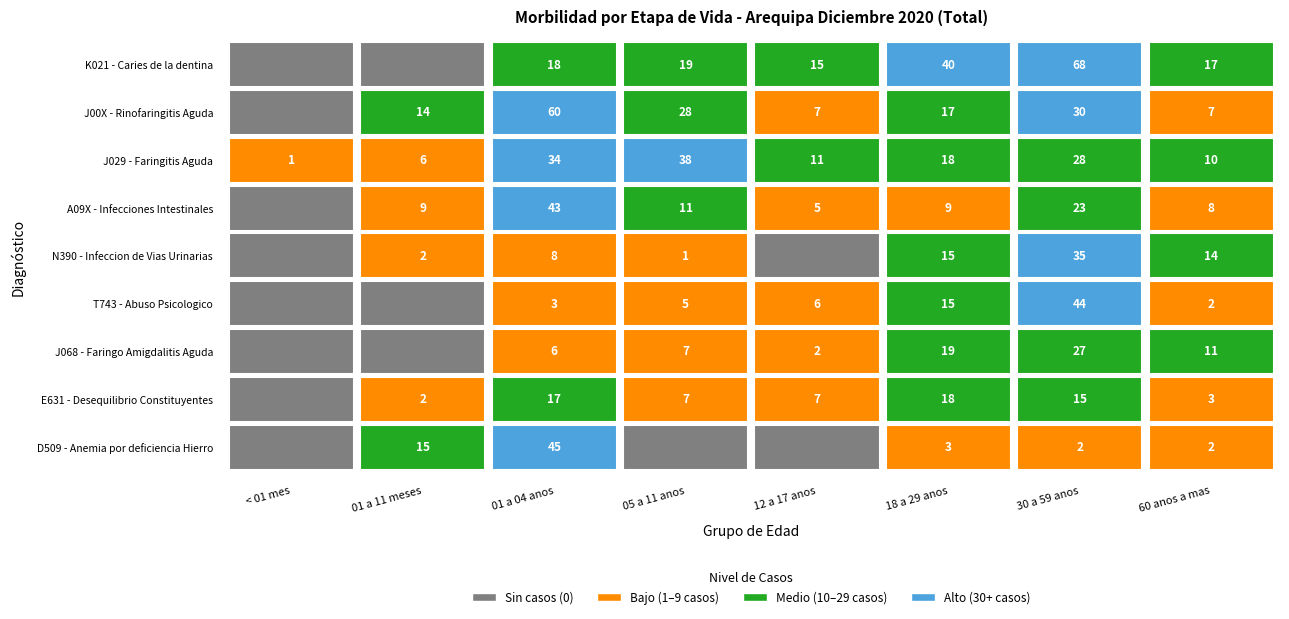

The J029 - Faringitis Aguda series shows 23 at A09X - Infecciones Intestinales. True or false?

False